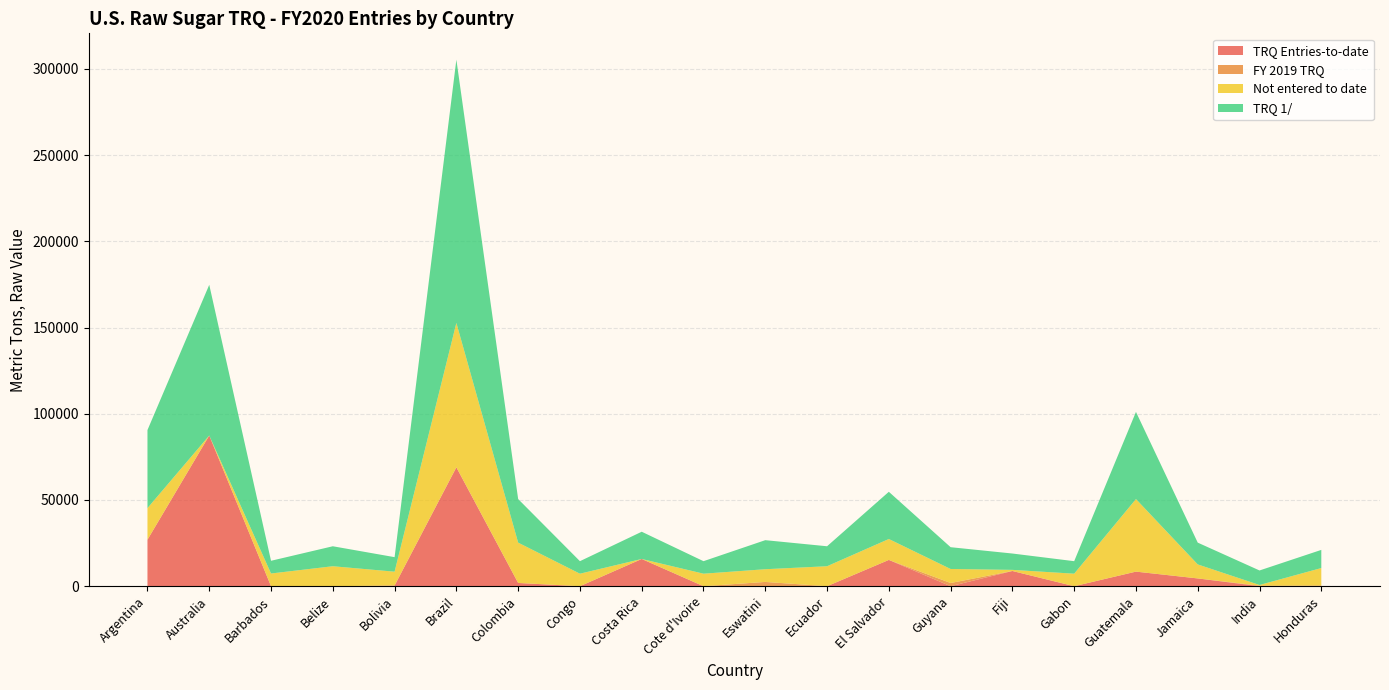

Reading left to right, extract all data points from this chart.

TRQ Entries-to-date: Argentina=26966	Australia=87402	Barbados=0	Belize=0	Bolivia=394	Brazil=68968	Colombia=1884	Congo=0	Costa Rica=15796	Cote d'Ivoire=0	Eswatini=0	Ecuador=0	El Salvador=15245	Guyana=0	Fiji=8824	Gabon=0	Guatemala=8461	Jamaica=4508	India=0	Honduras=310
FY 2019 TRQ: Argentina=0	Australia=0	Barbados=0	Belize=0	Bolivia=0	Brazil=0	Colombia=0	Congo=0	Costa Rica=0	Cote d'Ivoire=0	Eswatini=2479	Ecuador=0	El Salvador=0	Guyana=1859	Fiji=0	Gabon=0	Guatemala=0	Jamaica=0	India=314	Honduras=0
Not entered to date: Argentina=18315	Australia=0	Barbados=7371	Belize=11584	Bolivia=8030	Brazil=83723	Colombia=23389	Congo=7258	Costa Rica=0	Cote d'Ivoire=7258	Eswatini=7371	Ecuador=11584	El Salvador=12134	Guyana=8128	Fiji=653	Gabon=7258	Guatemala=42085	Jamaica=8128	India=390	Honduras=10220
TRQ 1/: Argentina=45281	Australia=87402	Barbados=7371	Belize=11584	Bolivia=8424	Brazil=152691	Colombia=25273	Congo=7258	Costa Rica=15796	Cote d'Ivoire=7258	Eswatini=16849	Ecuador=11584	El Salvador=27379	Guyana=12636	Fiji=9477	Gabon=7258	Guatemala=50546	Jamaica=12636	India=8424	Honduras=10530